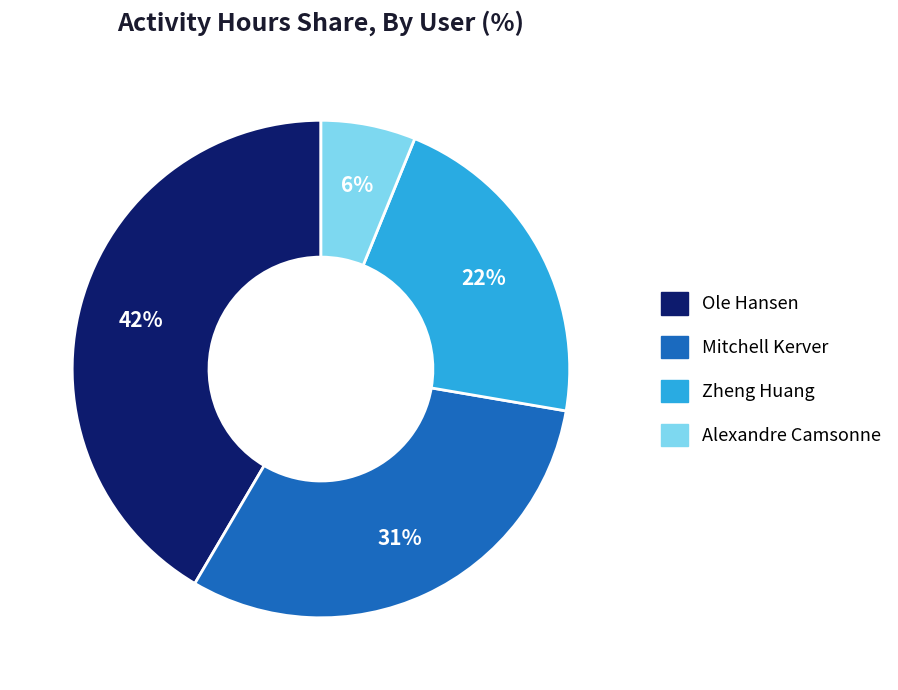

Which slice is the smallest?

Alexandre Camsonne